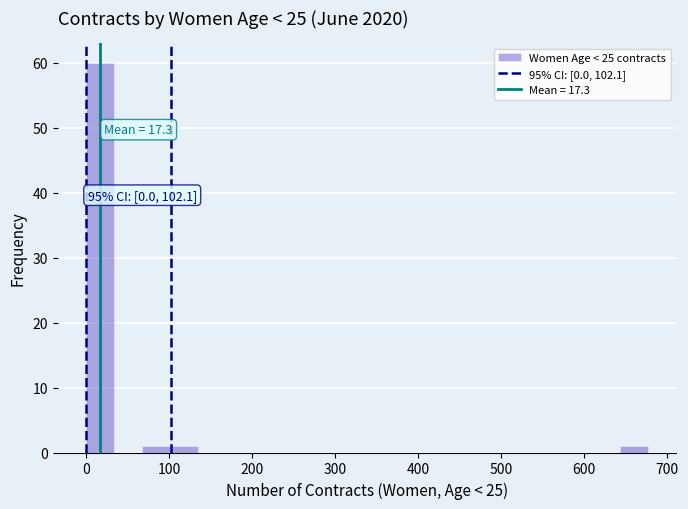

Read against the x-axis, roughly where is the centre of the tallest bar?

20